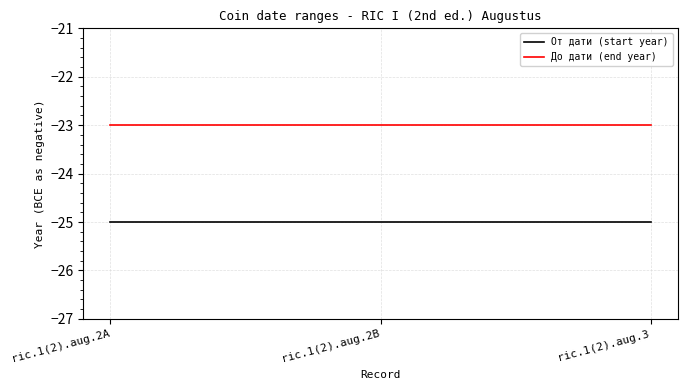

Rank the series at ric.1(2).aug.2B from highest to lowest value.

До дати (end year), От дати (start year)